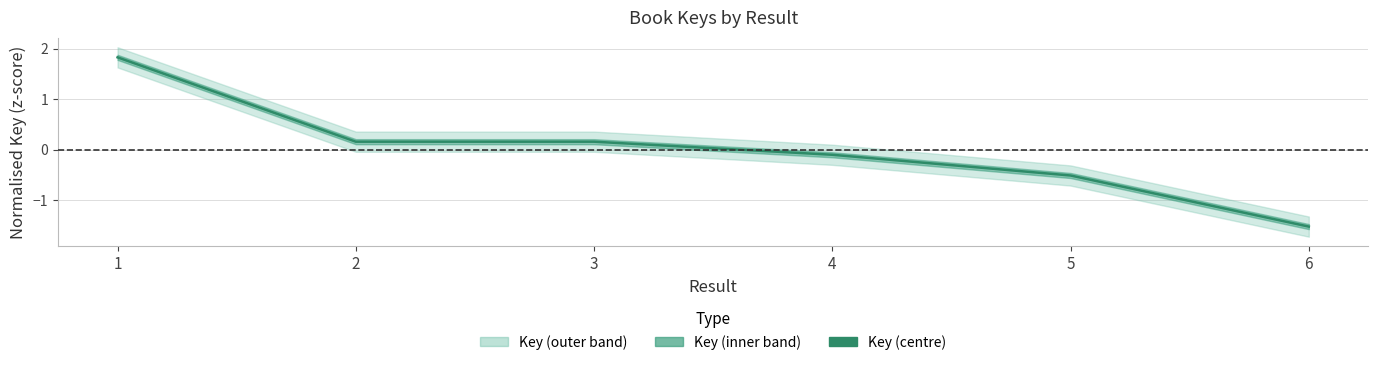

At which category does the chart reach its minimum across all series?

6